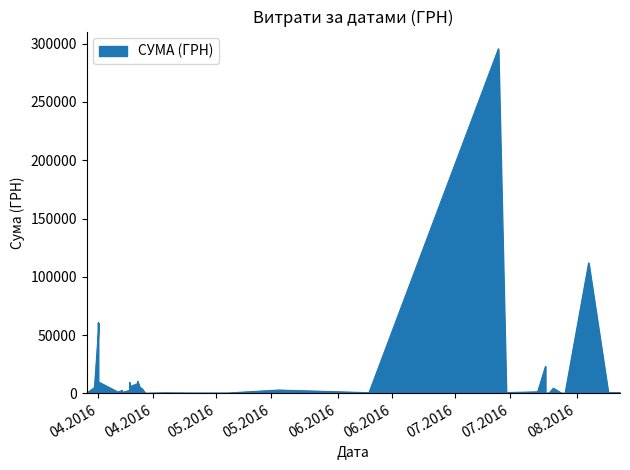

True or false: the data has more than 1 interior local peaks.

True